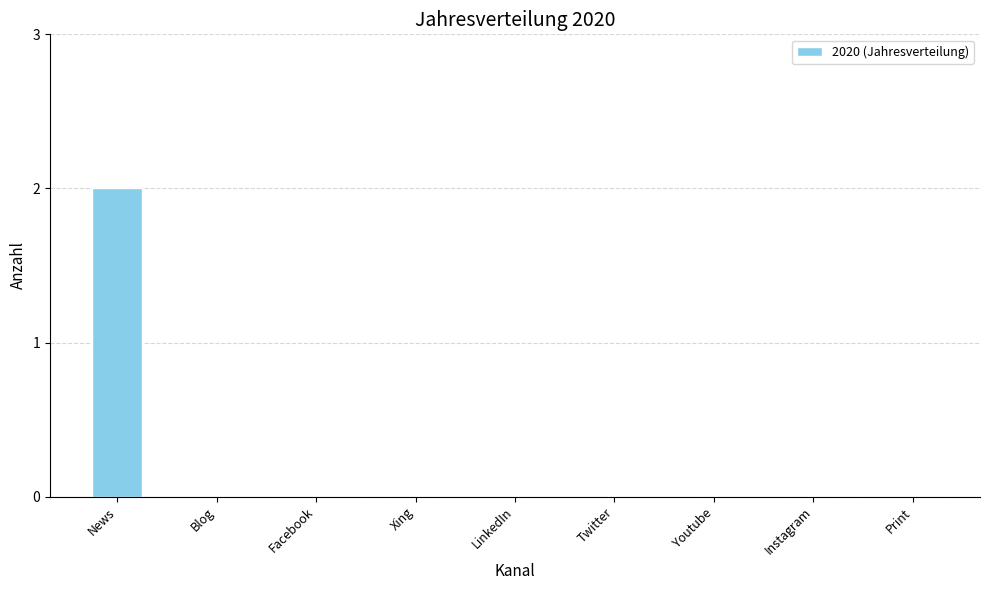

Read the value at News.

2